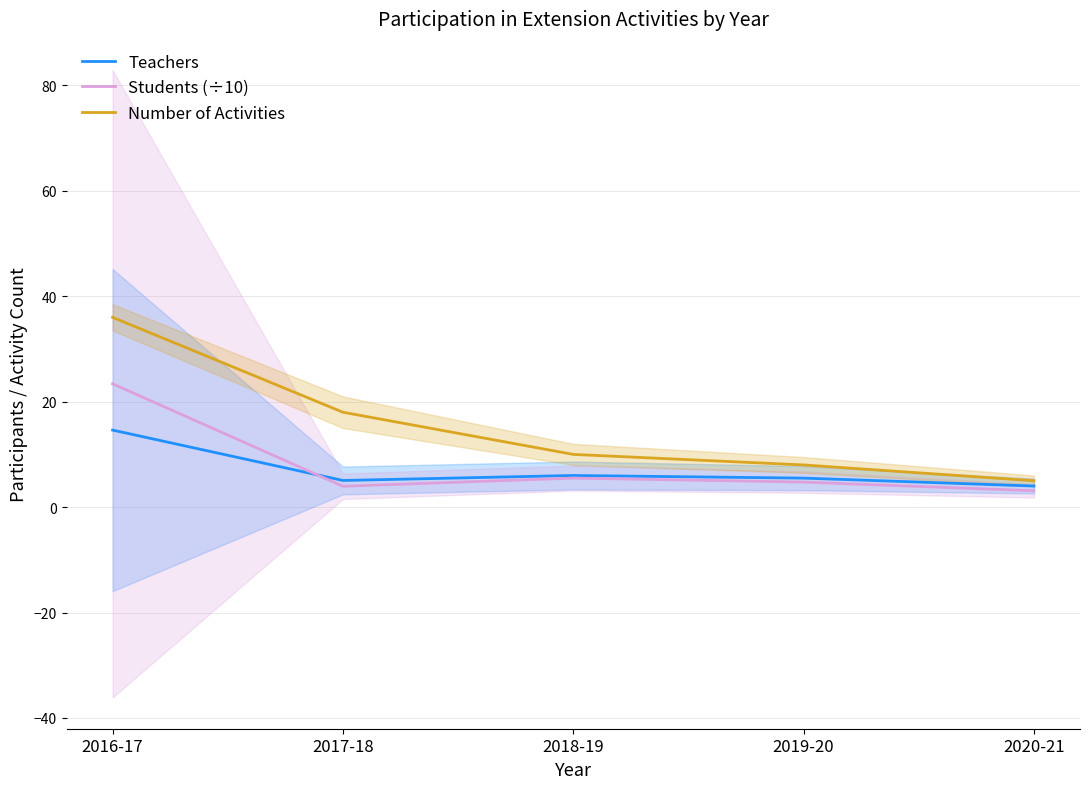

True or false: Number of Activities has a value of 18.0 at 2017-18.

True